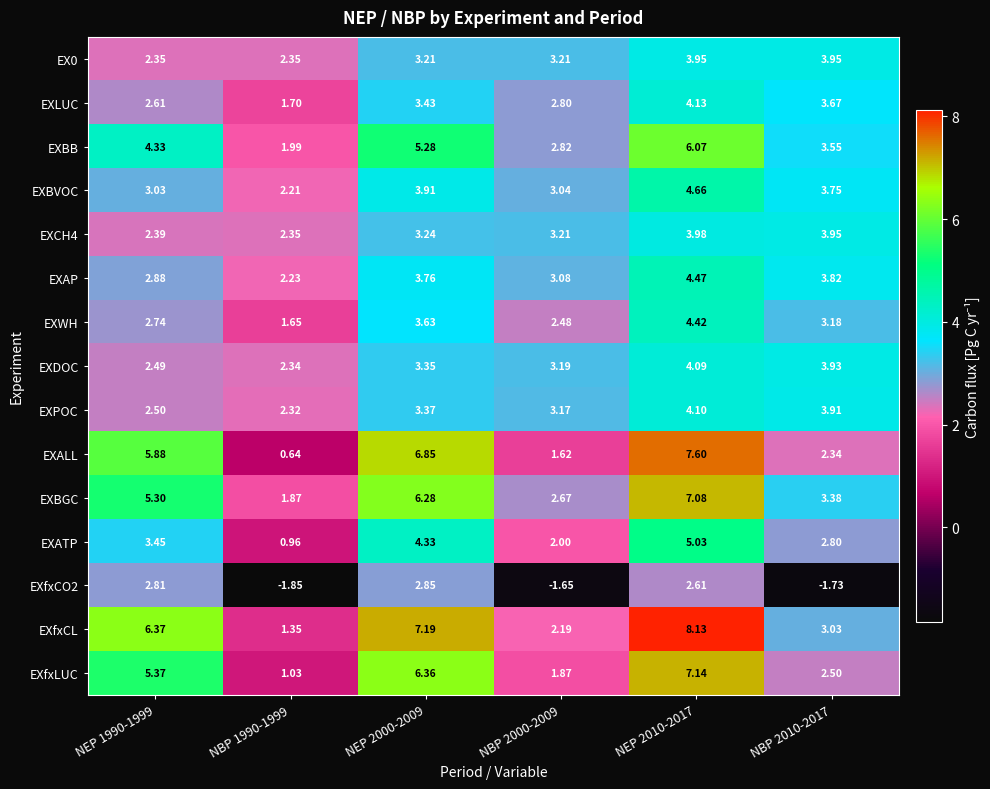

Which series has the largest range (max minus min)?

EXALL